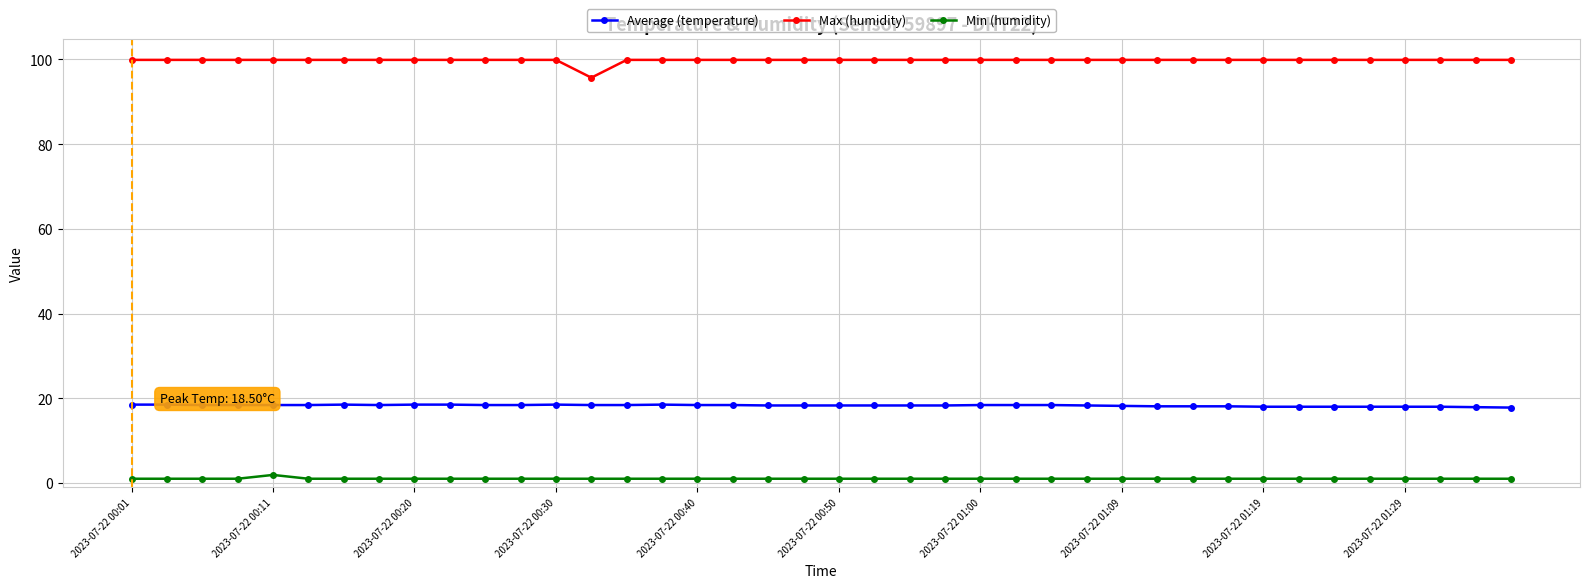

What is the lowest value of the Max (humidity) series?

95.7